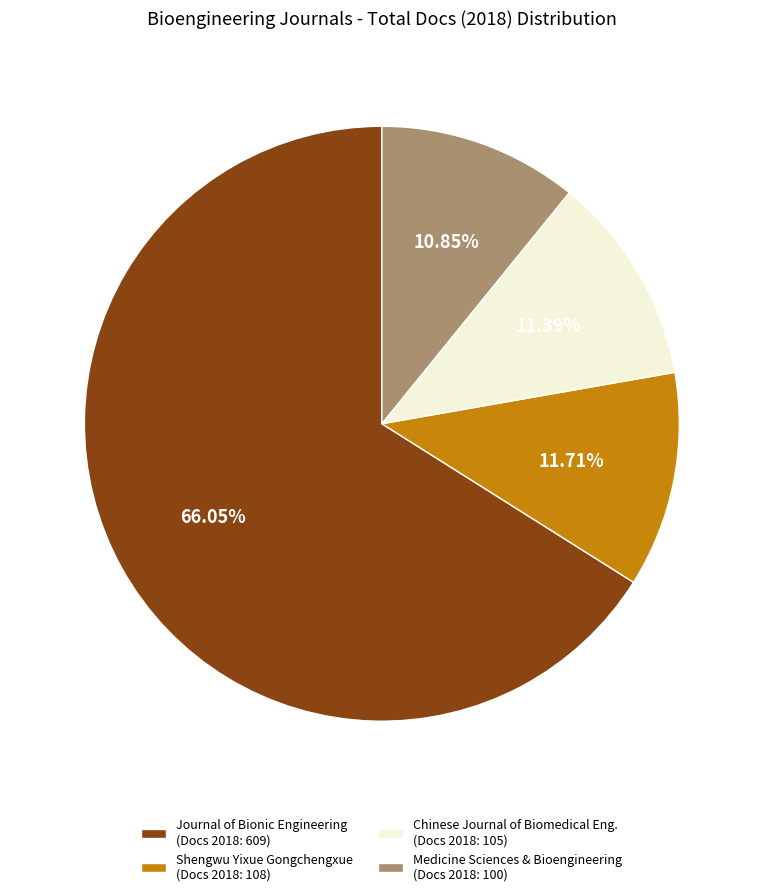

What is the largest slice in the pie chart?

Journal of Bionic Engineering (Docs 2018: 609)